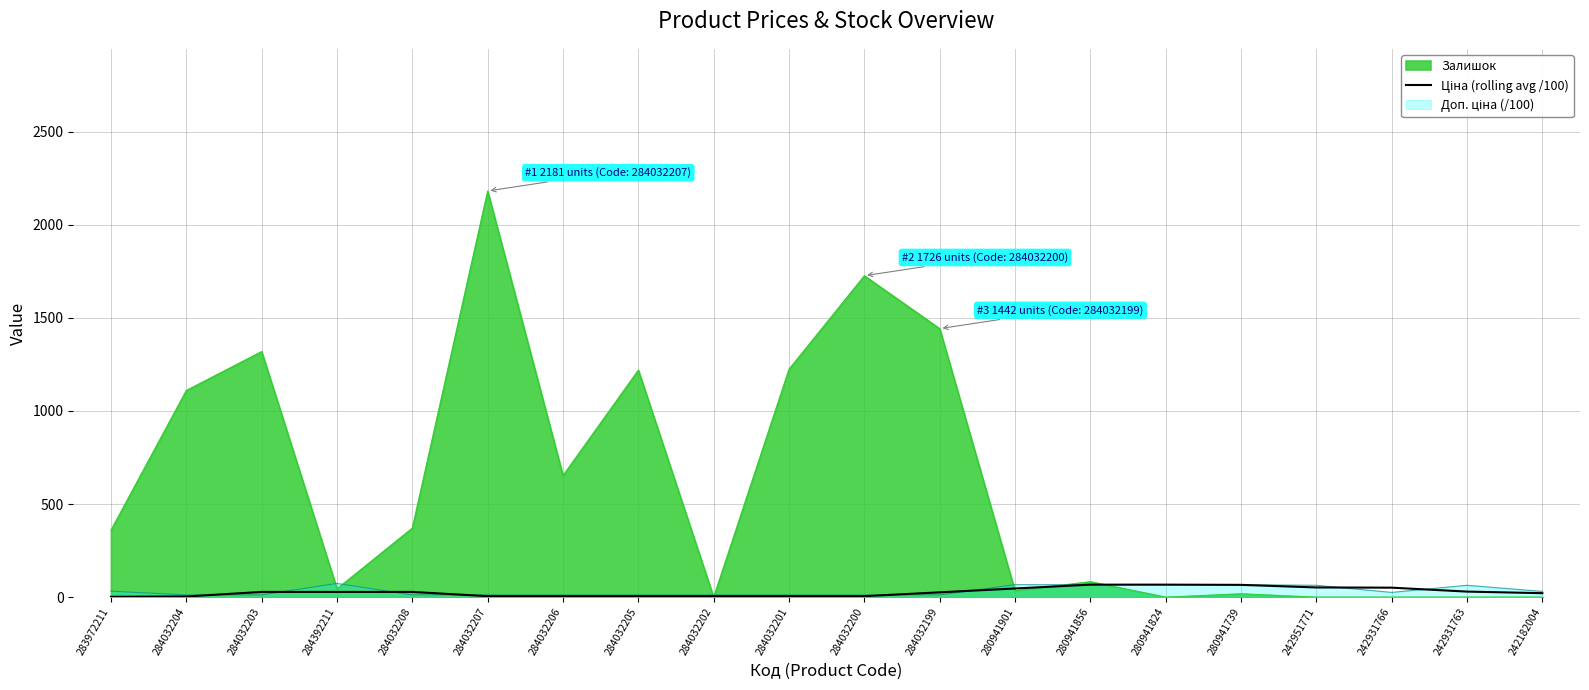

What position from the left is 284032207?

6